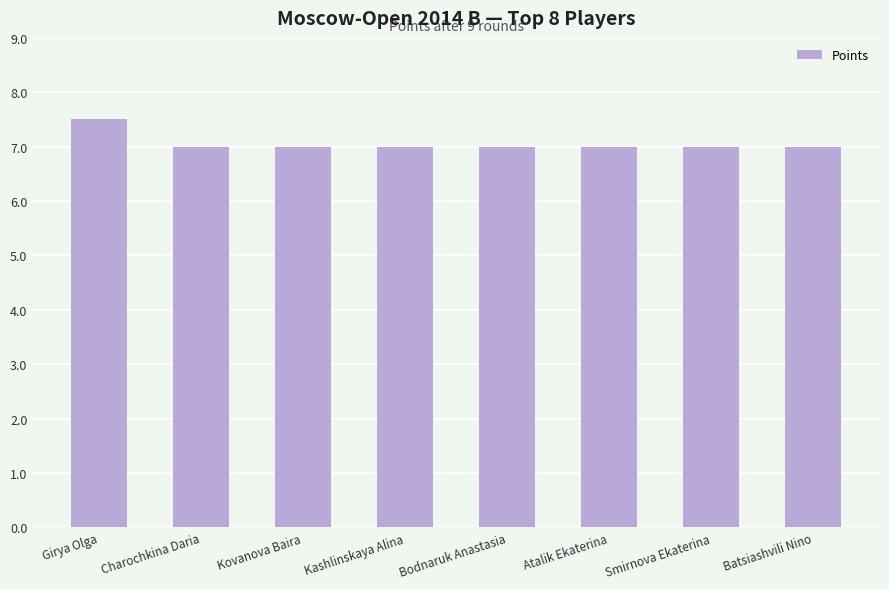

The chart shows a value of 3.9 at Bodnaruk Anastasia. True or false?

False